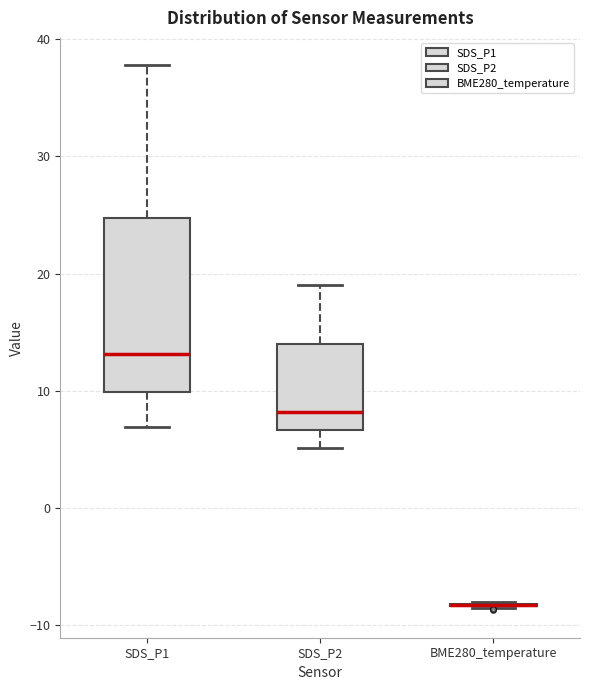

Reading left to right, transcribe this box plot: for each box, give where its median line is, the range the box spans, and where its two whiskers end, as read against the y-axis. The values are not printed on the chart, so give them approximately, as read against the axis.

SDS_P1: median 13, box 10 to 25, whiskers 7 to 38
SDS_P2: median 8, box 7 to 14, whiskers 5 to 19
BME280_temperature: box collapsed to a line at -8, whiskers -9 to -8